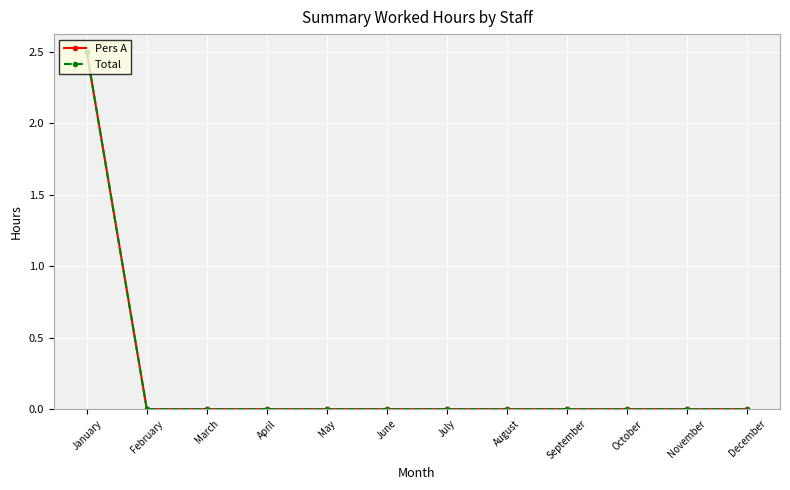

Does the chart have visible grid lines?

Yes